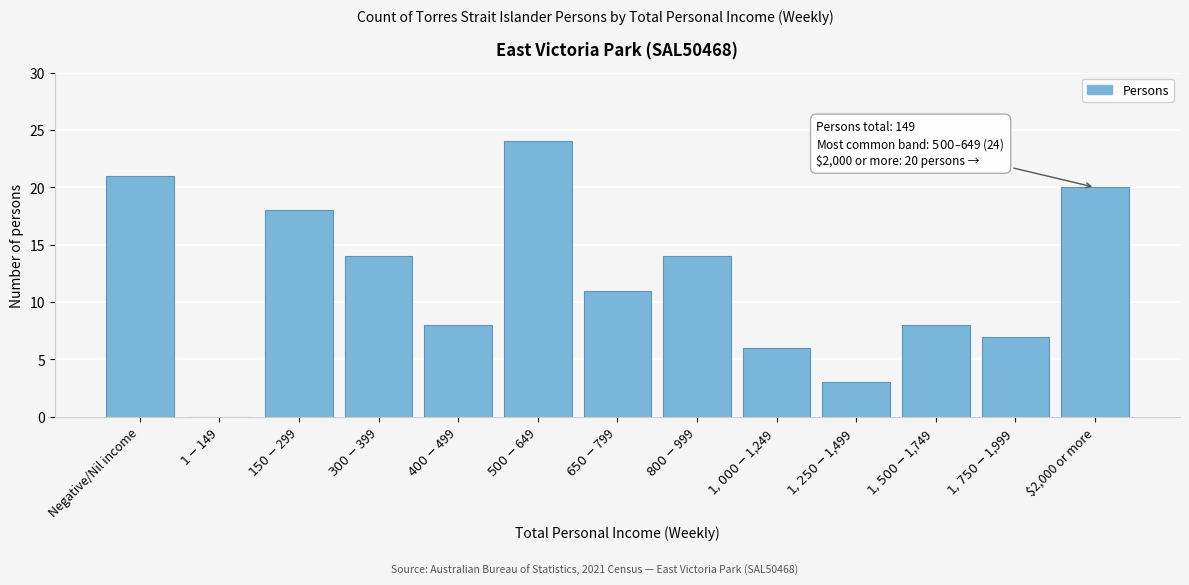

What is the sum of all values?

154